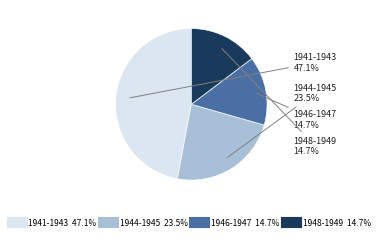

Does any single category account for the majority?

No